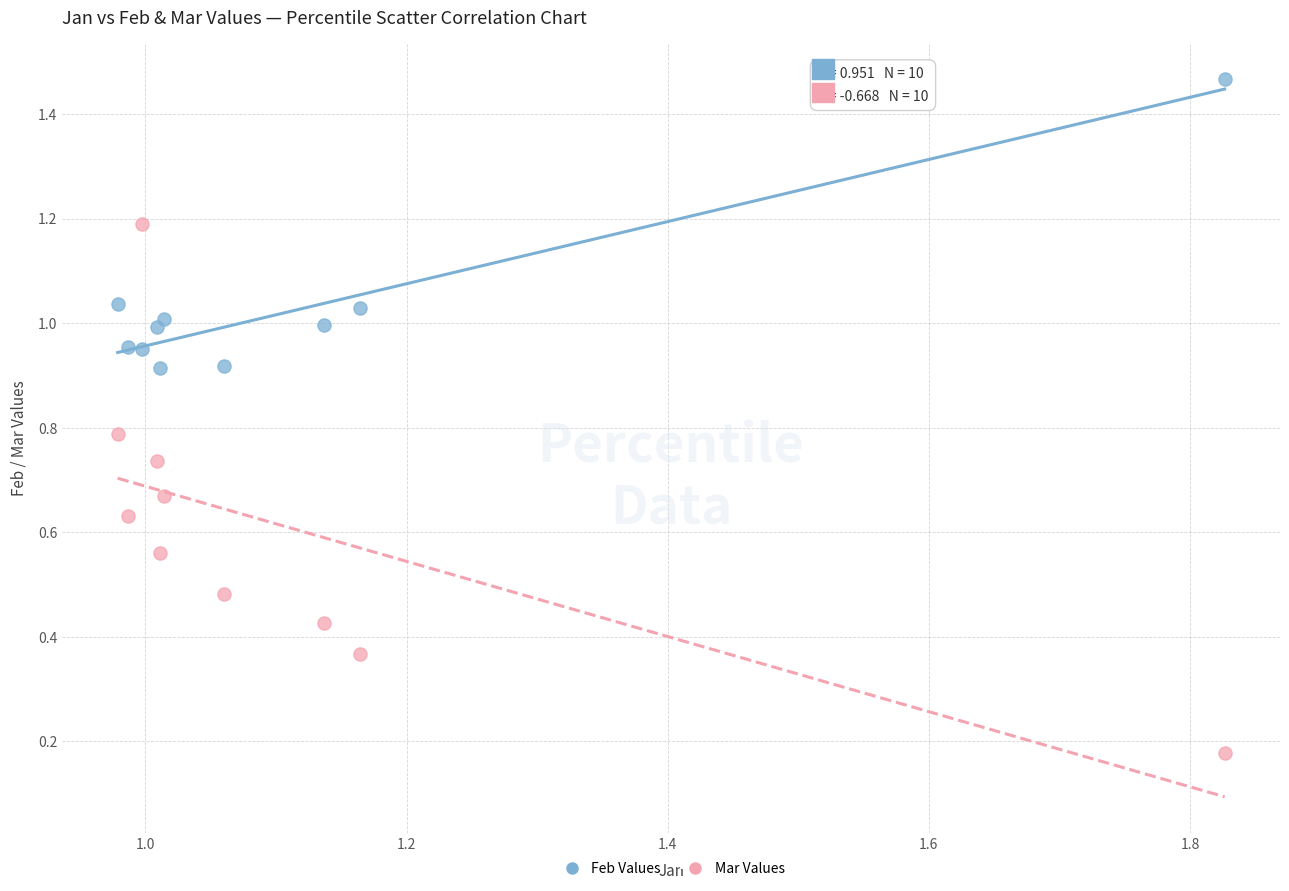

Which series contains the lowest Y value?

Mar Values